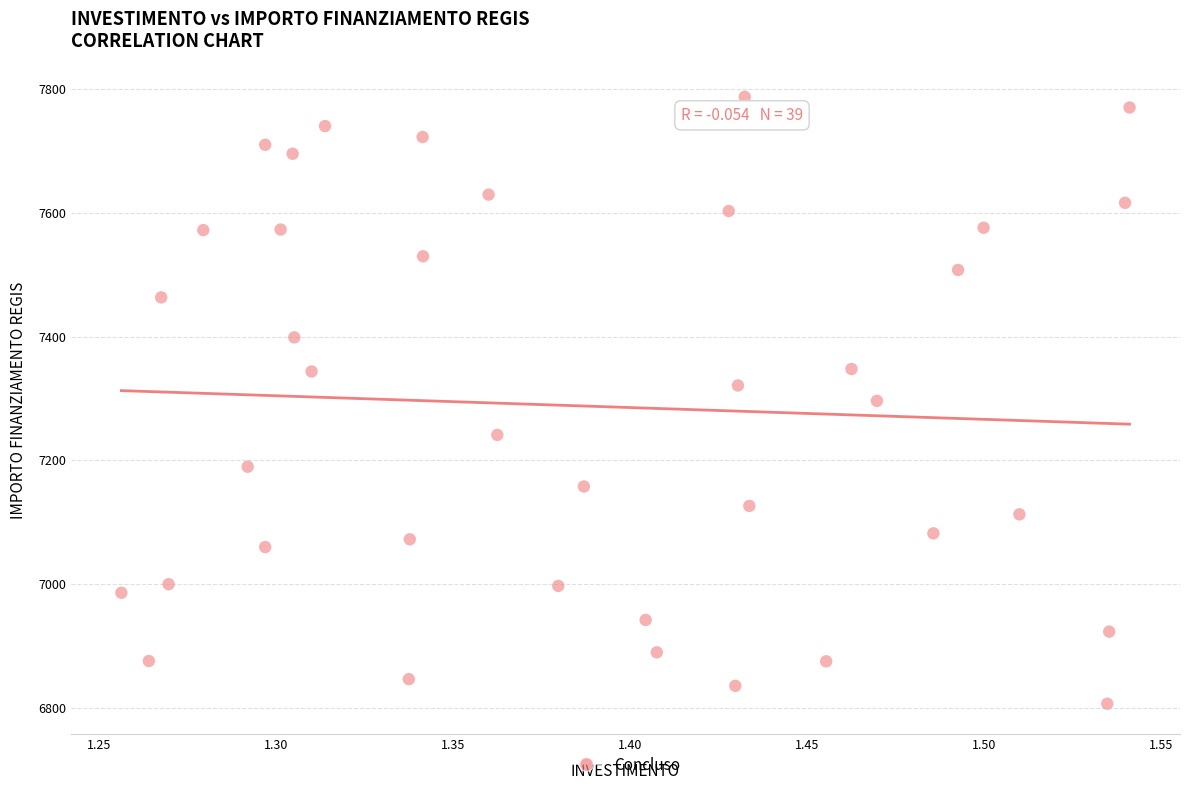

What is the range of Y values (max minus min)?

981.4